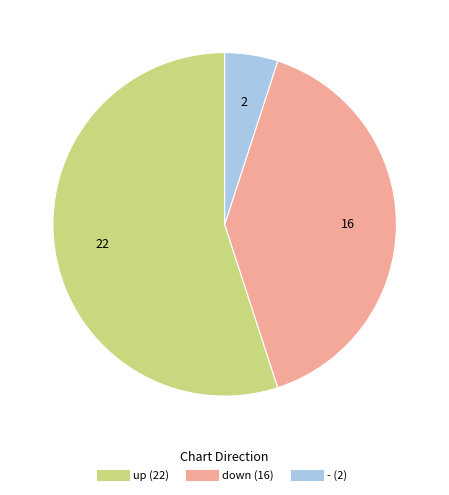

Which has a higher value, - or up?

up